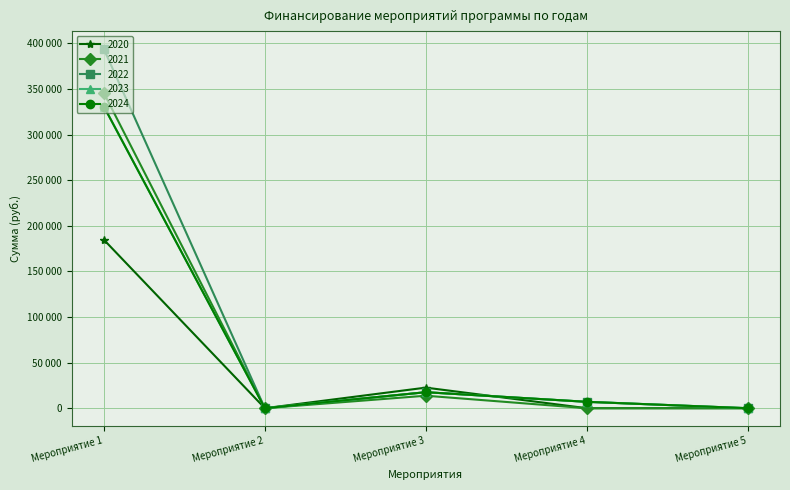

What is the maximum value for 2023?

330810.0